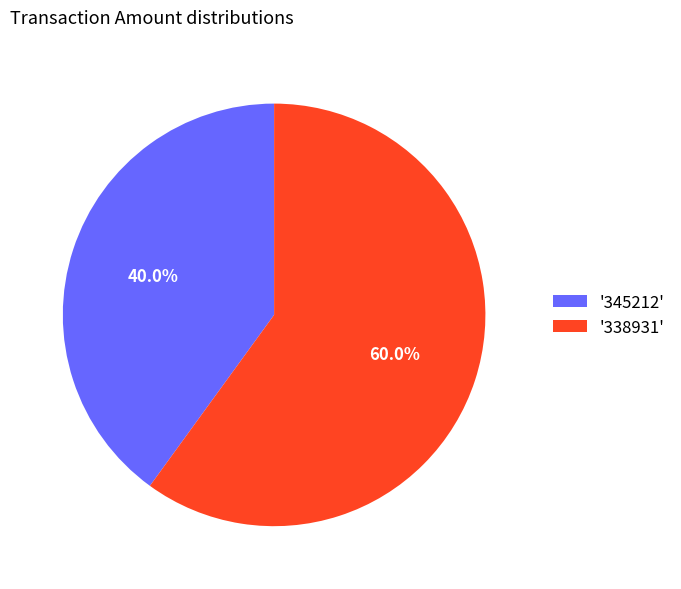

Rank the categories by value from lowest to highest.

'345212', '338931'